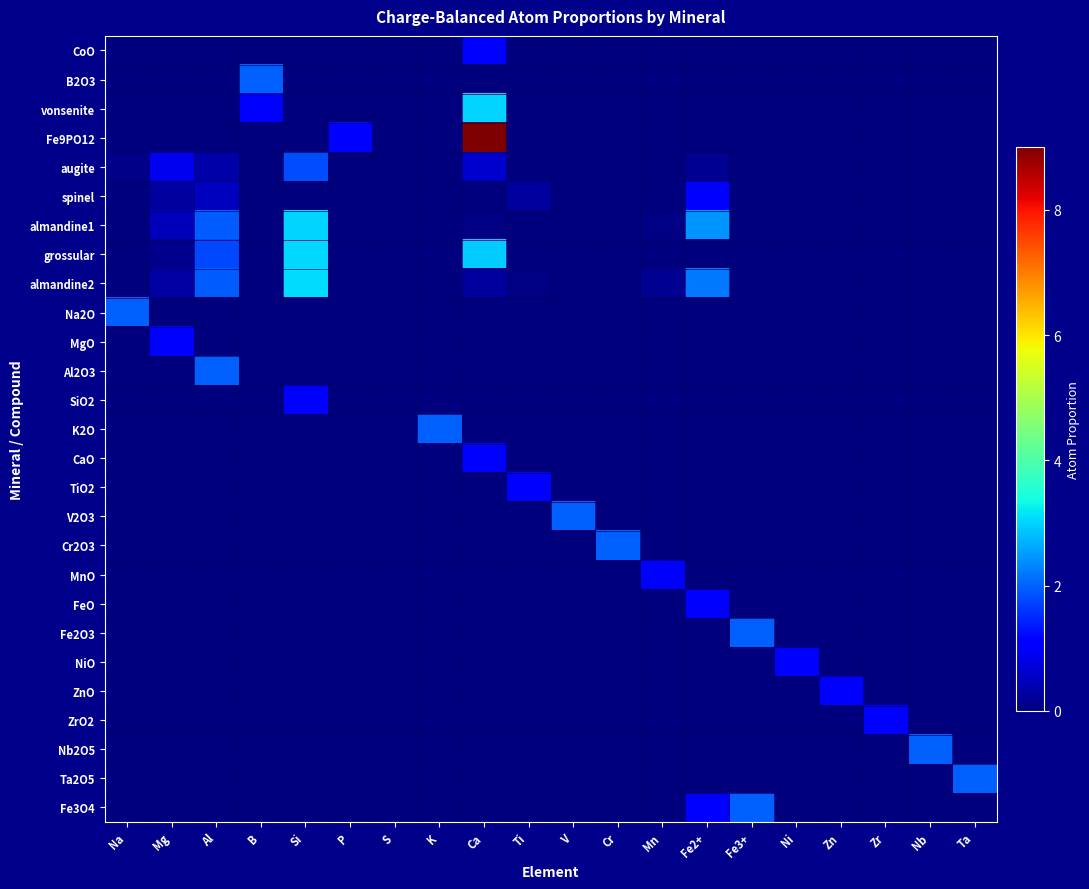

Reading left to right, transcribe all the data shown in this chart.

CoO: Na=0.0	Mg=0.0	Al=0.0	B=0.0	Si=0.0	P=0.0	S=0.0	K=0.0	Ca=1.0	Ti=0.0	V=0.0	Cr=0.0	Mn=0.0	Fe2+=0.0	Fe3+=0.0	Ni=0.0	Zn=0.0	Zr=0.0	Nb=0.0	Ta=0.0
B2O3: Na=0.0	Mg=0.0	Al=0.0	B=2.0	Si=0.0	P=0.0	S=0.0	K=0.0	Ca=0.0	Ti=0.0	V=0.0	Cr=0.0	Mn=0.0	Fe2+=0.0	Fe3+=0.0	Ni=0.0	Zn=0.0	Zr=0.0	Nb=0.0	Ta=0.0
vonsenite: Na=0.0	Mg=0.0	Al=0.0	B=1.0	Si=0.0	P=0.0	S=0.0	K=0.0	Ca=3.0	Ti=0.0	V=0.0	Cr=0.0	Mn=0.0	Fe2+=0.0	Fe3+=0.0	Ni=0.0	Zn=0.0	Zr=0.0	Nb=0.0	Ta=0.0
Fe9PO12: Na=0.0	Mg=0.0	Al=0.0	B=0.0	Si=0.0	P=1.0	S=0.0	K=0.0	Ca=9.0	Ti=0.0	V=0.0	Cr=0.0	Mn=0.0	Fe2+=0.0	Fe3+=0.0	Ni=0.0	Zn=0.0	Zr=0.0	Nb=0.0	Ta=0.0
augite: Na=0.1	Mg=0.9	Al=0.3	B=0.0	Si=1.8	P=0.0	S=0.0	K=0.0	Ca=0.6	Ti=0.0	V=0.0	Cr=0.0	Mn=0.0	Fe2+=0.2	Fe3+=0.0	Ni=0.0	Zn=0.0	Zr=0.0	Nb=0.0	Ta=0.0
spinel: Na=0.0	Mg=0.2	Al=0.5	B=0.0	Si=0.0	P=0.0	S=0.0	K=0.0	Ca=0.0	Ti=0.3	V=0.0	Cr=0.0	Mn=0.0	Fe2+=1.0	Fe3+=0.0	Ni=0.0	Zn=0.0	Zr=0.0	Nb=0.0	Ta=0.0
almandine1: Na=0.0	Mg=0.5	Al=2.0	B=0.0	Si=3.0	P=0.0	S=0.0	K=0.0	Ca=0.0	Ti=0.0	V=0.0	Cr=0.0	Mn=0.1	Fe2+=2.5	Fe3+=0.0	Ni=0.0	Zn=0.0	Zr=0.0	Nb=0.0	Ta=0.0
grossular: Na=0.0	Mg=0.1	Al=1.8	B=0.0	Si=3.0	P=0.0	S=0.0	K=0.0	Ca=2.9	Ti=0.0	V=0.0	Cr=0.0	Mn=0.0	Fe2+=0.0	Fe3+=0.0	Ni=0.0	Zn=0.0	Zr=0.0	Nb=0.0	Ta=0.0
almandine2: Na=0.0	Mg=0.3	Al=2.0	B=0.0	Si=3.1	P=0.0	S=0.0	K=0.0	Ca=0.3	Ti=0.0	V=0.0	Cr=0.0	Mn=0.1	Fe2+=2.2	Fe3+=0.0	Ni=0.0	Zn=0.0	Zr=0.0	Nb=0.0	Ta=0.0
Na2O: Na=2.0	Mg=0.0	Al=0.0	B=0.0	Si=0.0	P=0.0	S=0.0	K=0.0	Ca=0.0	Ti=0.0	V=0.0	Cr=0.0	Mn=0.0	Fe2+=0.0	Fe3+=0.0	Ni=0.0	Zn=0.0	Zr=0.0	Nb=0.0	Ta=0.0
MgO: Na=0.0	Mg=1.0	Al=0.0	B=0.0	Si=0.0	P=0.0	S=0.0	K=0.0	Ca=0.0	Ti=0.0	V=0.0	Cr=0.0	Mn=0.0	Fe2+=0.0	Fe3+=0.0	Ni=0.0	Zn=0.0	Zr=0.0	Nb=0.0	Ta=0.0
Al2O3: Na=0.0	Mg=0.0	Al=2.0	B=0.0	Si=0.0	P=0.0	S=0.0	K=0.0	Ca=0.0	Ti=0.0	V=0.0	Cr=0.0	Mn=0.0	Fe2+=0.0	Fe3+=0.0	Ni=0.0	Zn=0.0	Zr=0.0	Nb=0.0	Ta=0.0
SiO2: Na=0.0	Mg=0.0	Al=0.0	B=0.0	Si=1.0	P=0.0	S=0.0	K=0.0	Ca=0.0	Ti=0.0	V=0.0	Cr=0.0	Mn=0.0	Fe2+=0.0	Fe3+=0.0	Ni=0.0	Zn=0.0	Zr=0.0	Nb=0.0	Ta=0.0
K2O: Na=0.0	Mg=0.0	Al=0.0	B=0.0	Si=0.0	P=0.0	S=0.0	K=2.0	Ca=0.0	Ti=0.0	V=0.0	Cr=0.0	Mn=0.0	Fe2+=0.0	Fe3+=0.0	Ni=0.0	Zn=0.0	Zr=0.0	Nb=0.0	Ta=0.0
CaO: Na=0.0	Mg=0.0	Al=0.0	B=0.0	Si=0.0	P=0.0	S=0.0	K=0.0	Ca=1.0	Ti=0.0	V=0.0	Cr=0.0	Mn=0.0	Fe2+=0.0	Fe3+=0.0	Ni=0.0	Zn=0.0	Zr=0.0	Nb=0.0	Ta=0.0
TiO2: Na=0.0	Mg=0.0	Al=0.0	B=0.0	Si=0.0	P=0.0	S=0.0	K=0.0	Ca=0.0	Ti=1.0	V=0.0	Cr=0.0	Mn=0.0	Fe2+=0.0	Fe3+=0.0	Ni=0.0	Zn=0.0	Zr=0.0	Nb=0.0	Ta=0.0
V2O3: Na=0.0	Mg=0.0	Al=0.0	B=0.0	Si=0.0	P=0.0	S=0.0	K=0.0	Ca=0.0	Ti=0.0	V=2.0	Cr=0.0	Mn=0.0	Fe2+=0.0	Fe3+=0.0	Ni=0.0	Zn=0.0	Zr=0.0	Nb=0.0	Ta=0.0
Cr2O3: Na=0.0	Mg=0.0	Al=0.0	B=0.0	Si=0.0	P=0.0	S=0.0	K=0.0	Ca=0.0	Ti=0.0	V=0.0	Cr=2.0	Mn=0.0	Fe2+=0.0	Fe3+=0.0	Ni=0.0	Zn=0.0	Zr=0.0	Nb=0.0	Ta=0.0
MnO: Na=0.0	Mg=0.0	Al=0.0	B=0.0	Si=0.0	P=0.0	S=0.0	K=0.0	Ca=0.0	Ti=0.0	V=0.0	Cr=0.0	Mn=1.0	Fe2+=0.0	Fe3+=0.0	Ni=0.0	Zn=0.0	Zr=0.0	Nb=0.0	Ta=0.0
FeO: Na=0.0	Mg=0.0	Al=0.0	B=0.0	Si=0.0	P=0.0	S=0.0	K=0.0	Ca=0.0	Ti=0.0	V=0.0	Cr=0.0	Mn=0.0	Fe2+=1.0	Fe3+=0.0	Ni=0.0	Zn=0.0	Zr=0.0	Nb=0.0	Ta=0.0
Fe2O3: Na=0.0	Mg=0.0	Al=0.0	B=0.0	Si=0.0	P=0.0	S=0.0	K=0.0	Ca=0.0	Ti=0.0	V=0.0	Cr=0.0	Mn=0.0	Fe2+=0.0	Fe3+=2.0	Ni=0.0	Zn=0.0	Zr=0.0	Nb=0.0	Ta=0.0
NiO: Na=0.0	Mg=0.0	Al=0.0	B=0.0	Si=0.0	P=0.0	S=0.0	K=0.0	Ca=0.0	Ti=0.0	V=0.0	Cr=0.0	Mn=0.0	Fe2+=0.0	Fe3+=0.0	Ni=1.0	Zn=0.0	Zr=0.0	Nb=0.0	Ta=0.0
ZnO: Na=0.0	Mg=0.0	Al=0.0	B=0.0	Si=0.0	P=0.0	S=0.0	K=0.0	Ca=0.0	Ti=0.0	V=0.0	Cr=0.0	Mn=0.0	Fe2+=0.0	Fe3+=0.0	Ni=0.0	Zn=1.0	Zr=0.0	Nb=0.0	Ta=0.0
ZrO2: Na=0.0	Mg=0.0	Al=0.0	B=0.0	Si=0.0	P=0.0	S=0.0	K=0.0	Ca=0.0	Ti=0.0	V=0.0	Cr=0.0	Mn=0.0	Fe2+=0.0	Fe3+=0.0	Ni=0.0	Zn=0.0	Zr=1.0	Nb=0.0	Ta=0.0
Nb2O5: Na=0.0	Mg=0.0	Al=0.0	B=0.0	Si=0.0	P=0.0	S=0.0	K=0.0	Ca=0.0	Ti=0.0	V=0.0	Cr=0.0	Mn=0.0	Fe2+=0.0	Fe3+=0.0	Ni=0.0	Zn=0.0	Zr=0.0	Nb=2.0	Ta=0.0
Ta2O5: Na=0.0	Mg=0.0	Al=0.0	B=0.0	Si=0.0	P=0.0	S=0.0	K=0.0	Ca=0.0	Ti=0.0	V=0.0	Cr=0.0	Mn=0.0	Fe2+=0.0	Fe3+=0.0	Ni=0.0	Zn=0.0	Zr=0.0	Nb=0.0	Ta=2.0
Fe3O4: Na=0.0	Mg=0.0	Al=0.0	B=0.0	Si=0.0	P=0.0	S=0.0	K=0.0	Ca=0.0	Ti=0.0	V=0.0	Cr=0.0	Mn=0.0	Fe2+=1.0	Fe3+=2.0	Ni=0.0	Zn=0.0	Zr=0.0	Nb=0.0	Ta=0.0